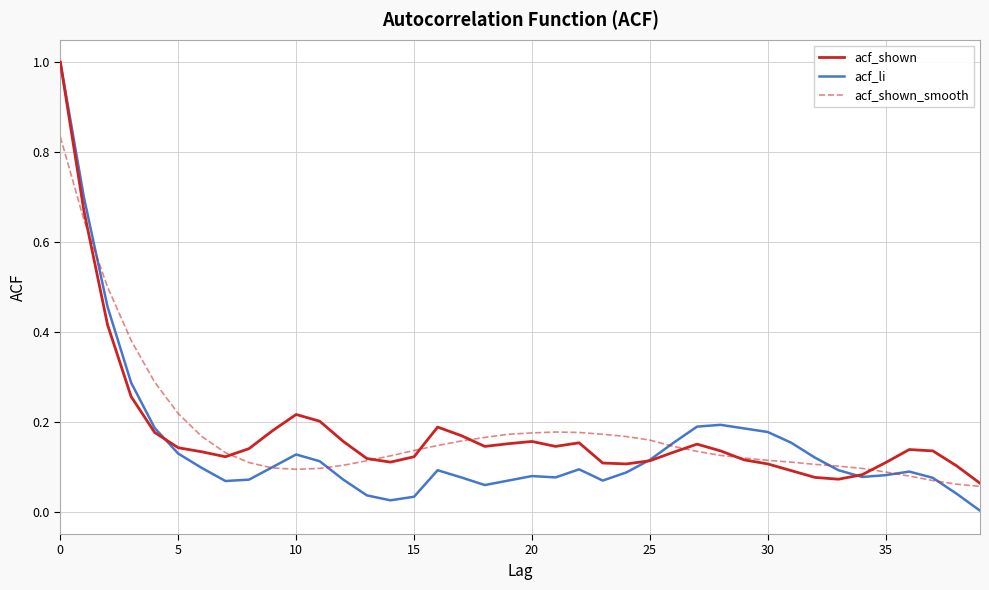

What is the maximum value shown in the chart?

1.0